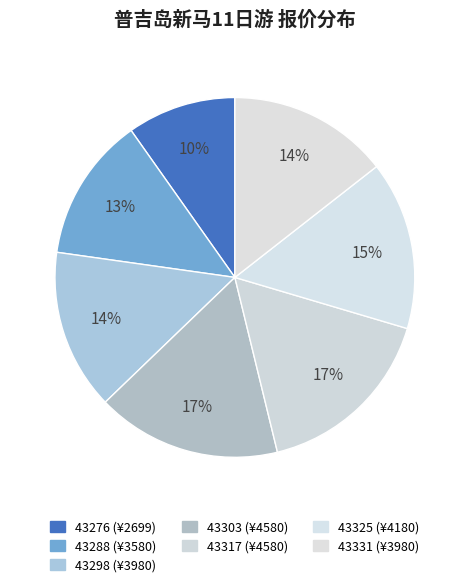

How many slices are in this pie chart?

7